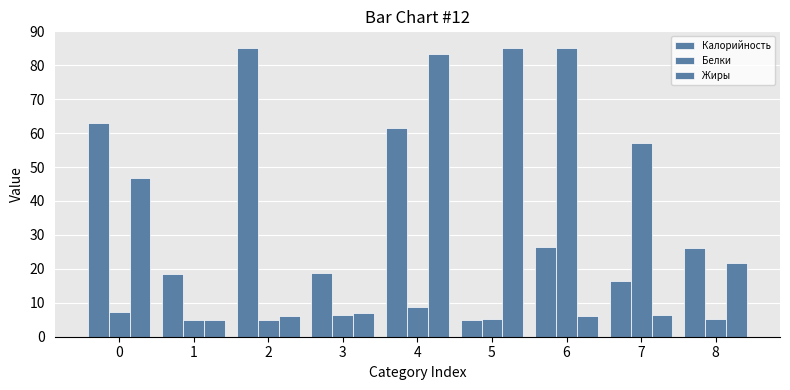

Rank the series at 2 from lowest to highest value.

Белки, Жиры, Калорийность